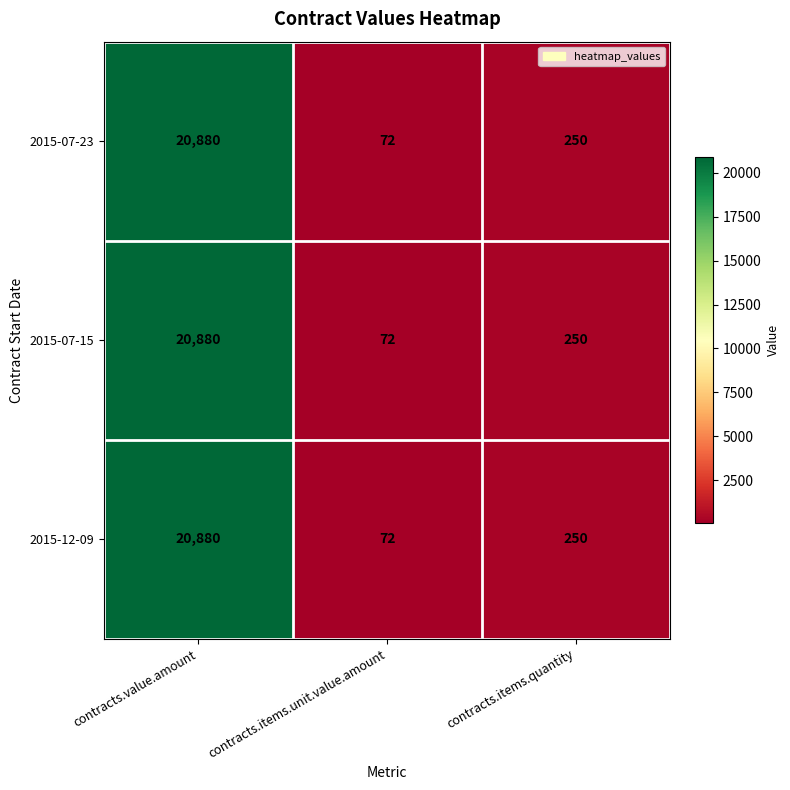

Reading right to left, extract all data points from this chart.

2015-07-23: contracts.items.quantity=250	contracts.items.unit.value.amount=72	contracts.value.amount=20880
2015-07-15: contracts.items.quantity=250	contracts.items.unit.value.amount=72	contracts.value.amount=20880
2015-12-09: contracts.items.quantity=250	contracts.items.unit.value.amount=72	contracts.value.amount=20880